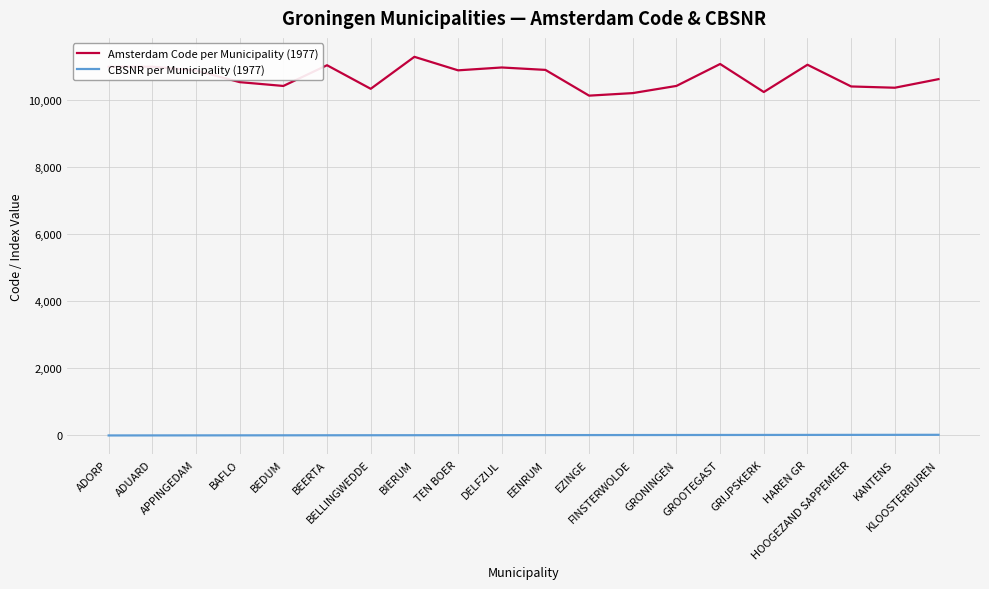

Rank the series by their maximum value, from lowest to highest.

CBSNR per Municipality (1977), Amsterdam Code per Municipality (1977)